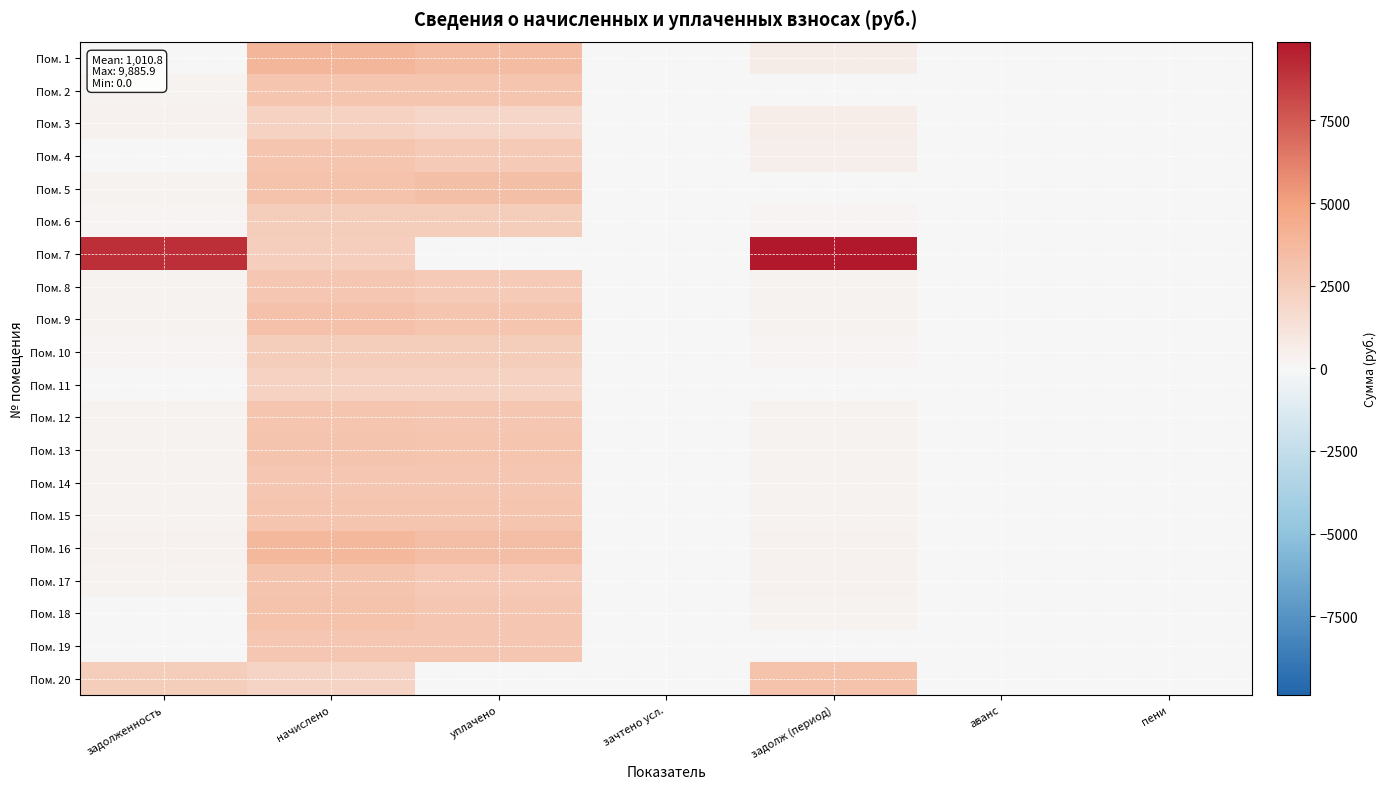

Which series has the widest spread of values?

Пом. 7